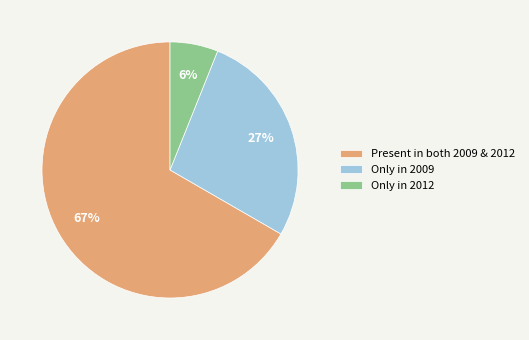

To the nearest percent, what portion does Present in both 2009 & 2012 represent?

67%